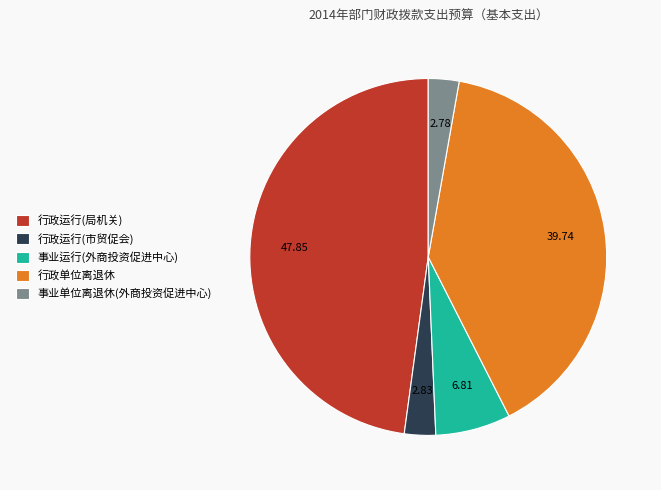

Does 行政单位离退休 account for over 50% of the chart?

No